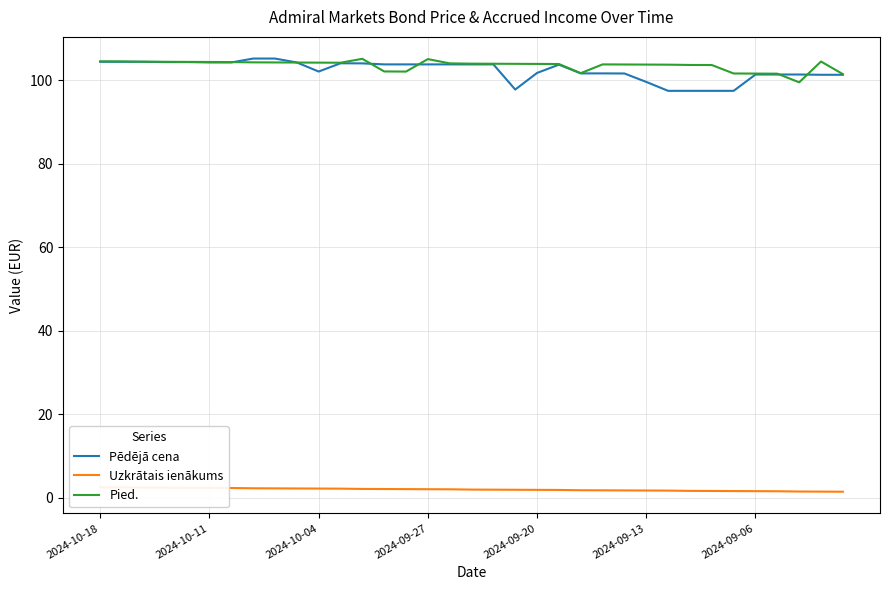

Where does the Pēdējā cena series first go above 103?

2024-10-18